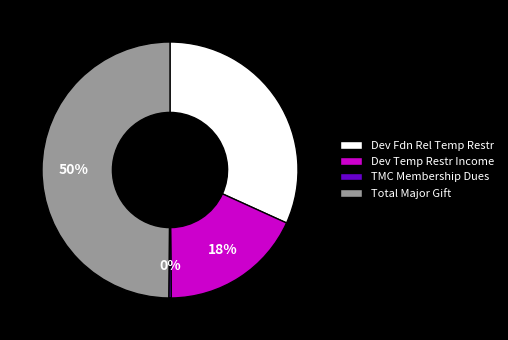

How many slices are in this pie chart?

4